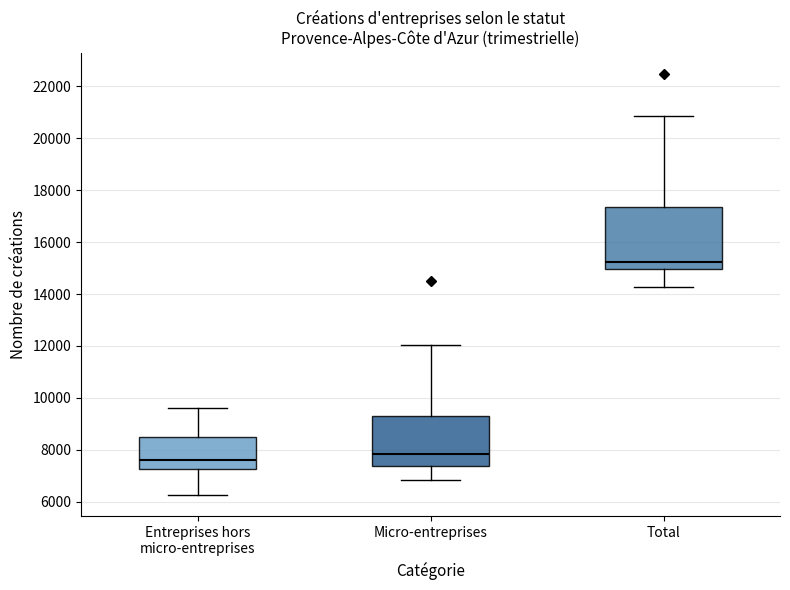

Which box has the highest median line?

Total